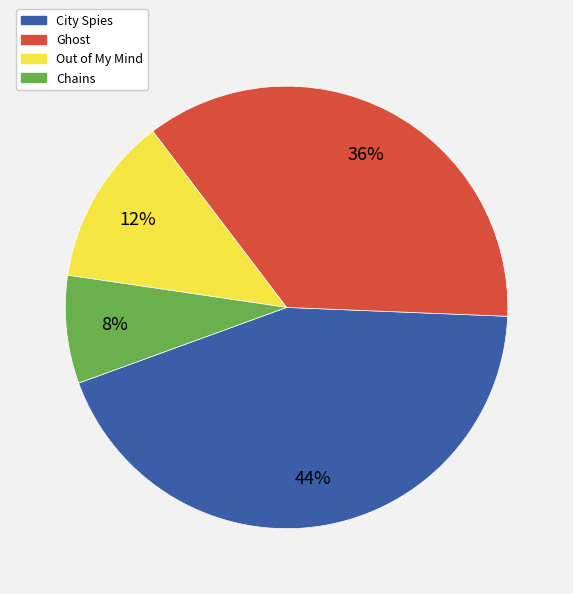

Approximately how many times larger is the value at Out of My Mind compared to City Spies?

0.3